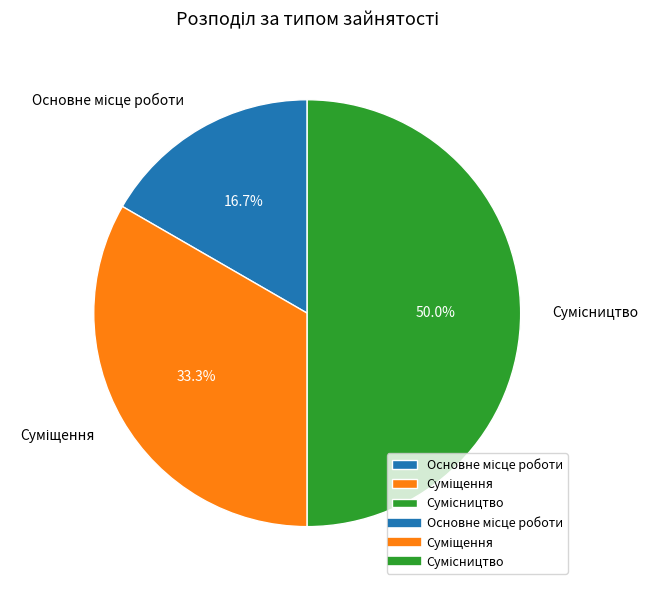

Which slice is the largest?

Сумісництво